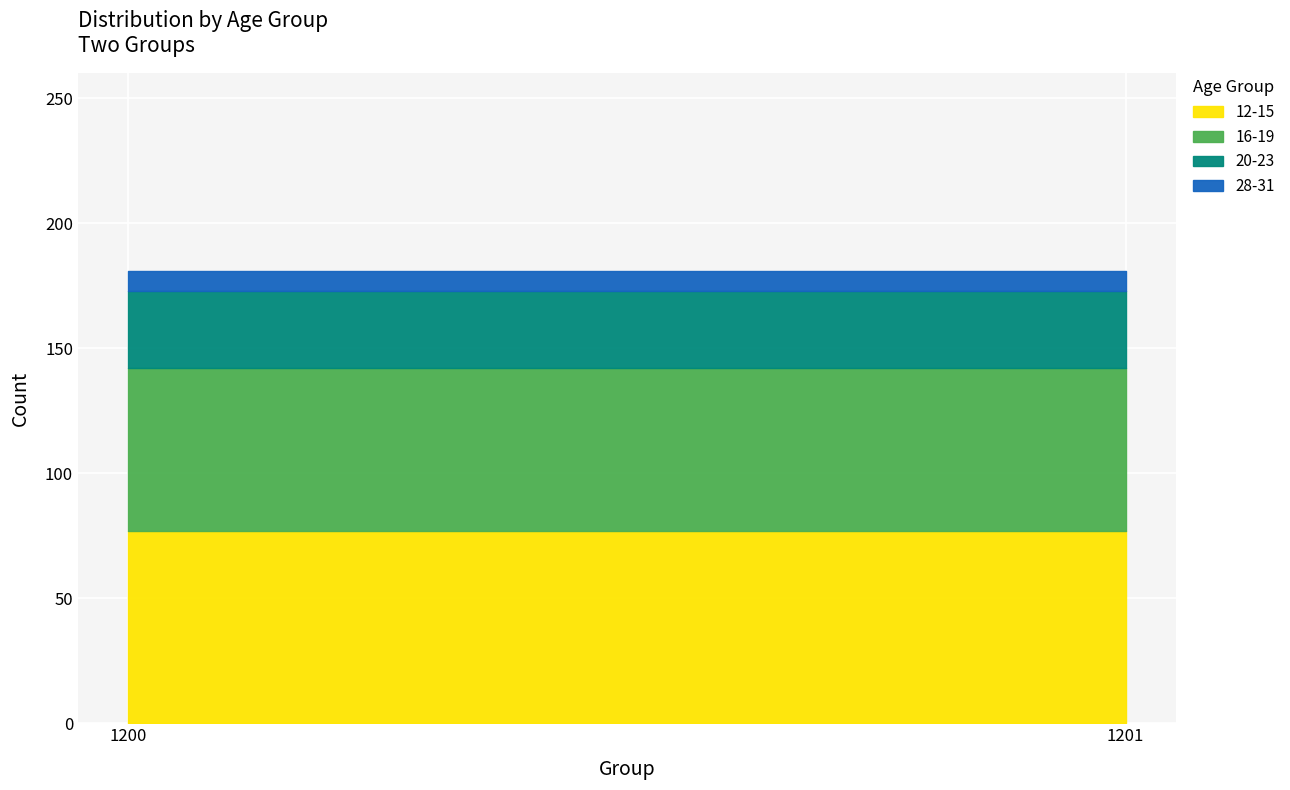

Which series has the widest spread of values?

12-15